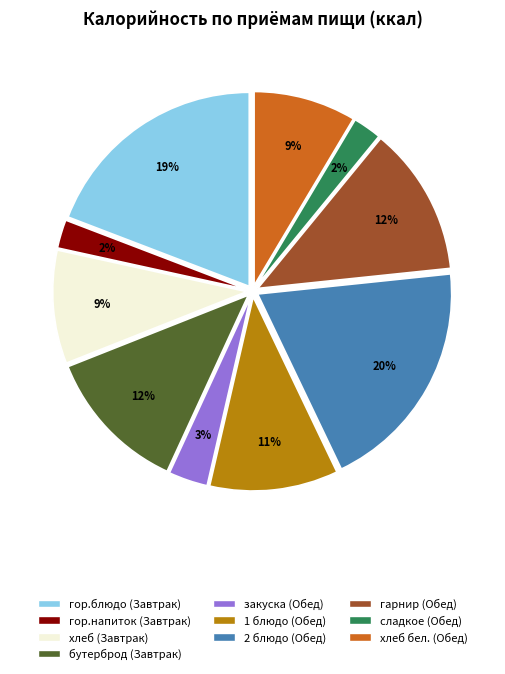

Is there any slice that represents more than half of the pie?

No